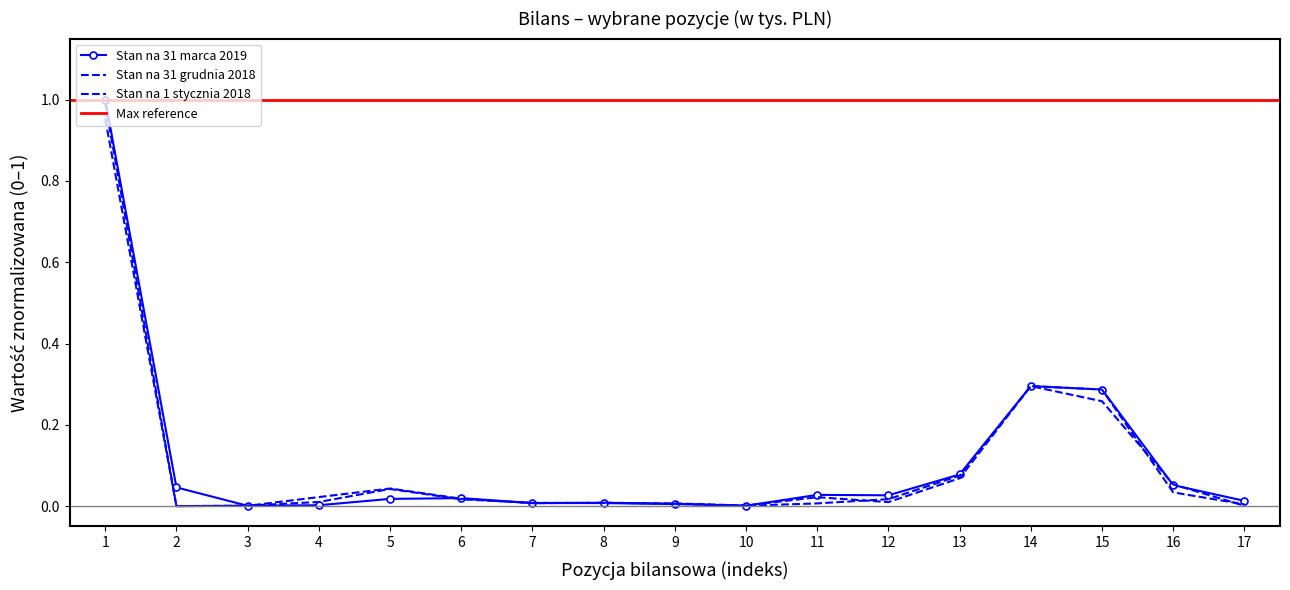

Count the number of categories in the chart.

17